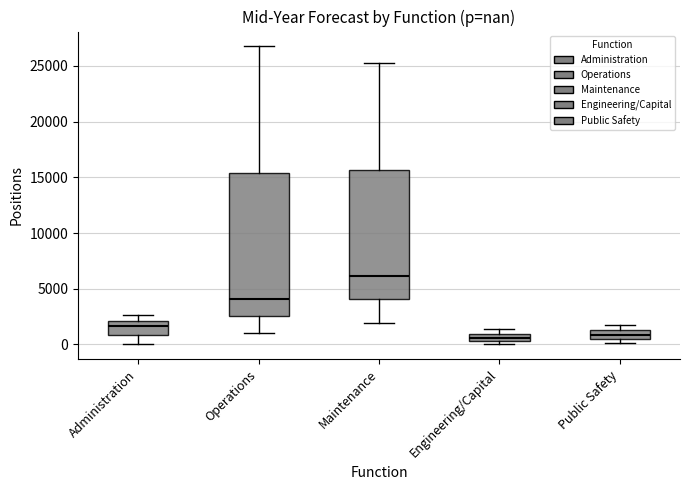

Comparing the boxes themselves (not the whiskers), which one is the tallest?

Operations